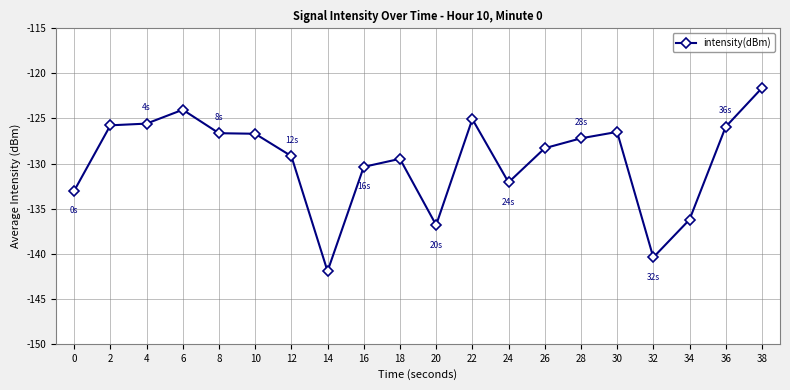

What is the value of the 13th point from the left?

-132.1